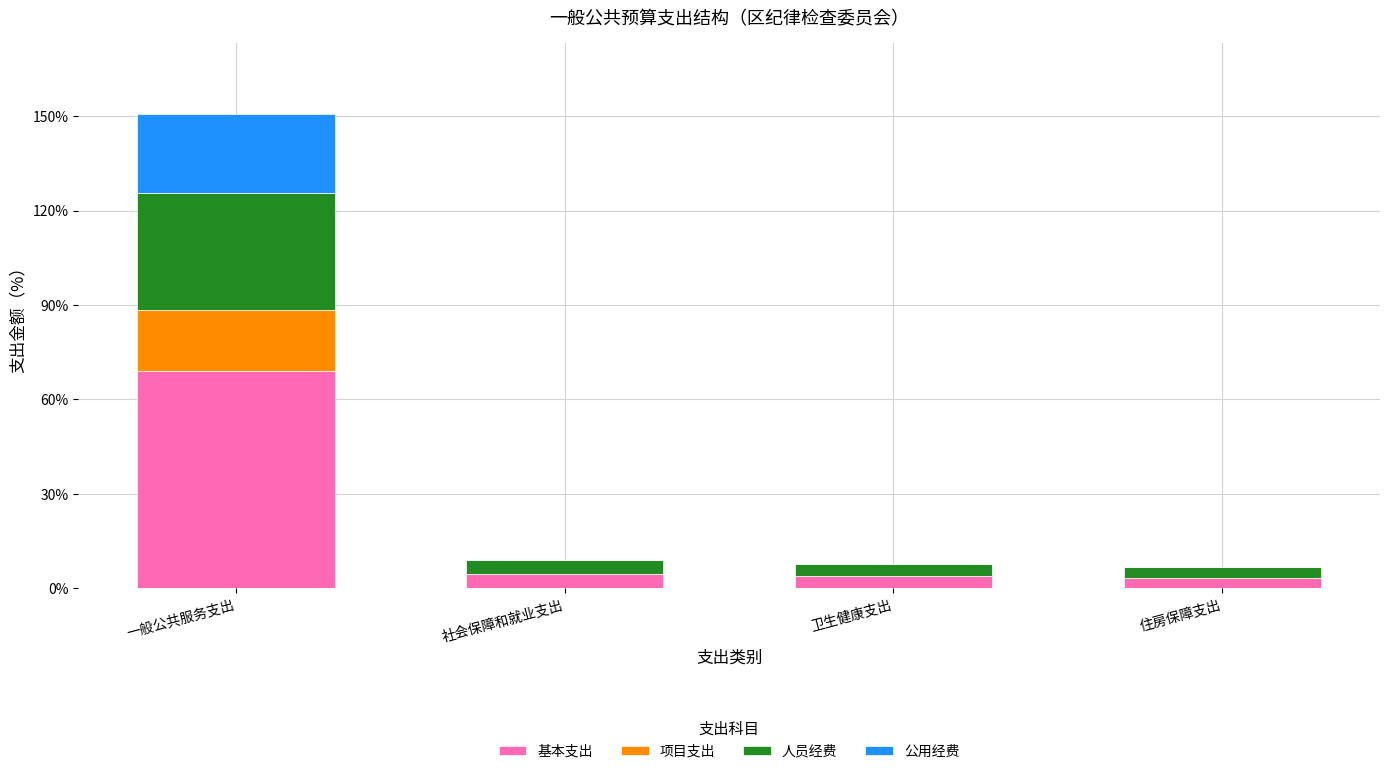

Is it true that 基本支出 equals 3.8 at 卫生健康支出?

True